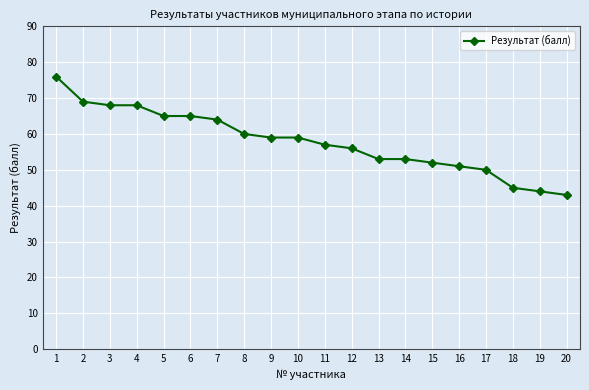

What is the average value?

58